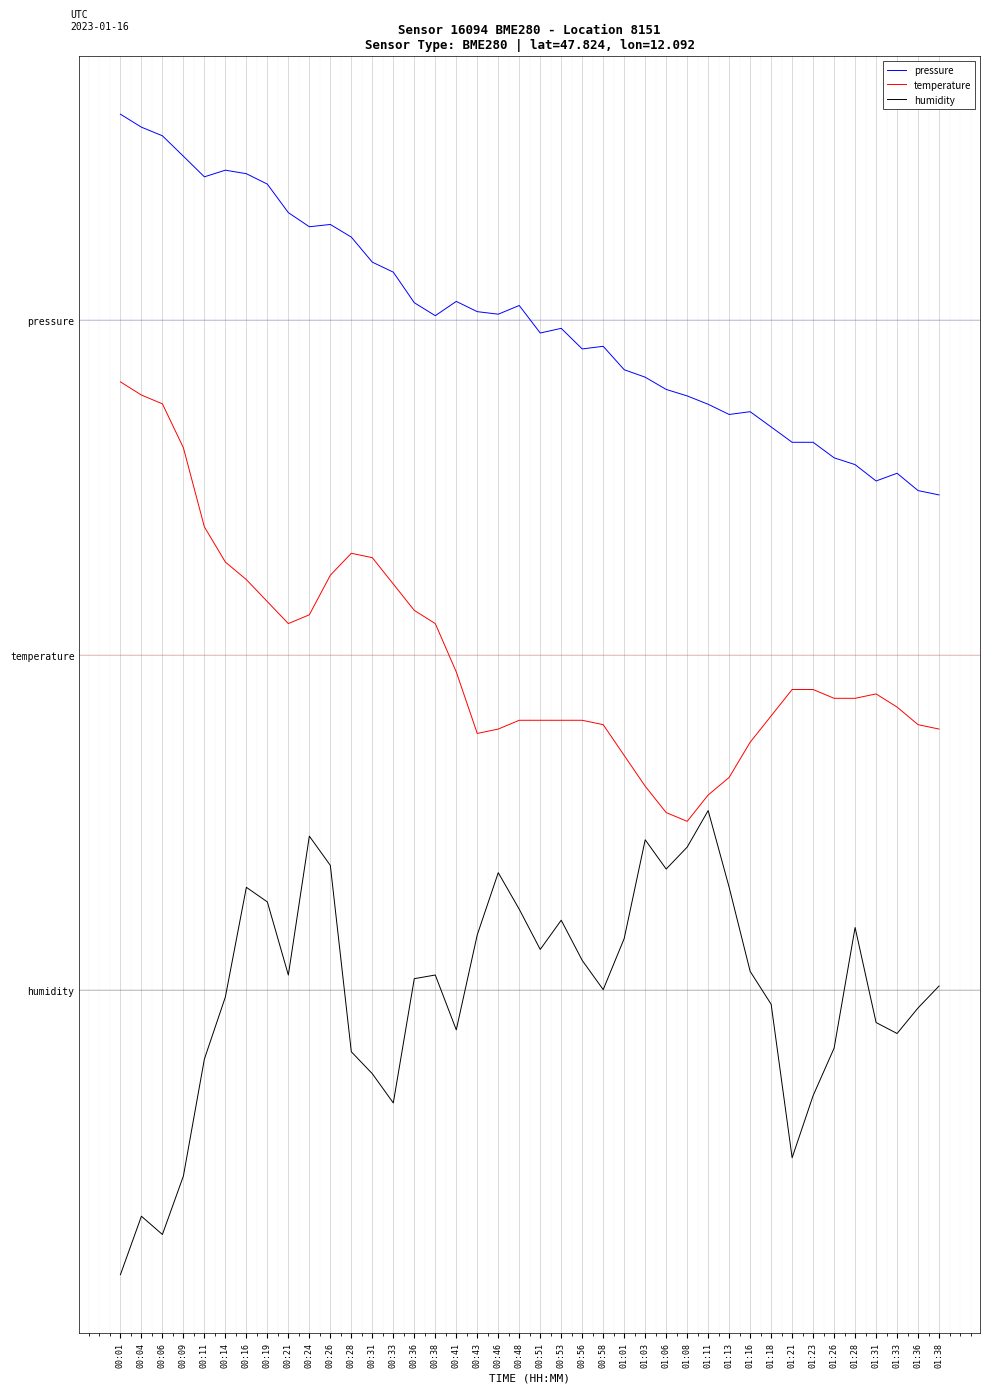

True or false: temperature and humidity cross at least once.

False